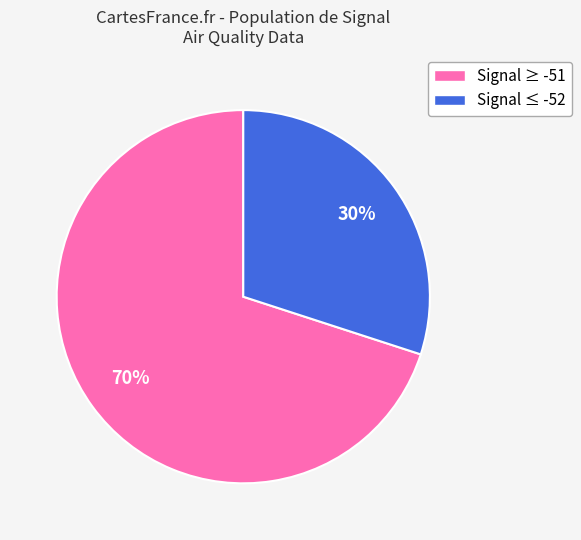

Does any single category account for the majority?

Yes